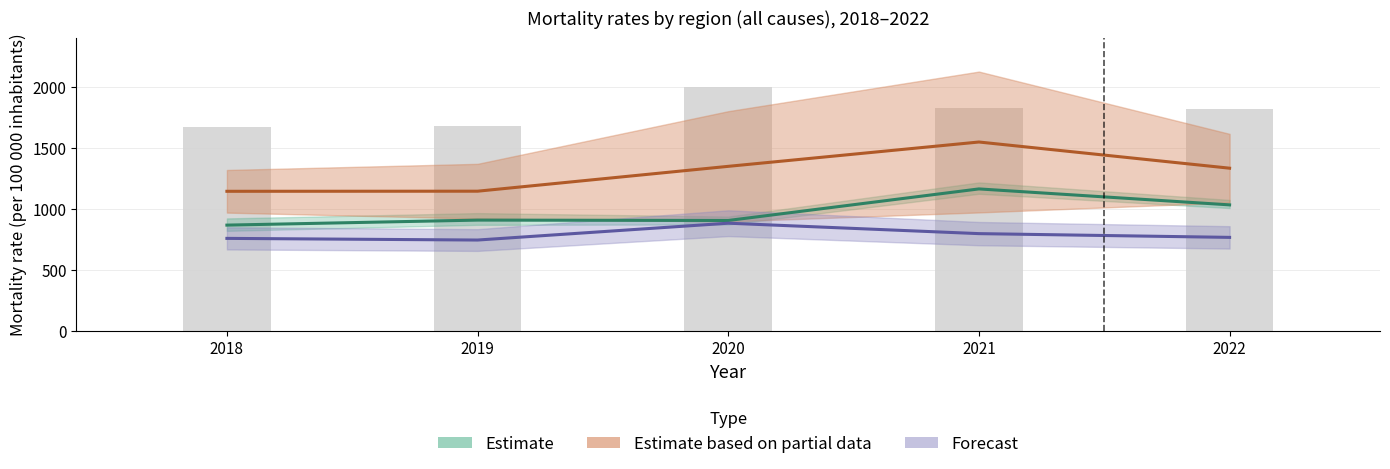

What is the maximum value for Mayotte?

1546.2